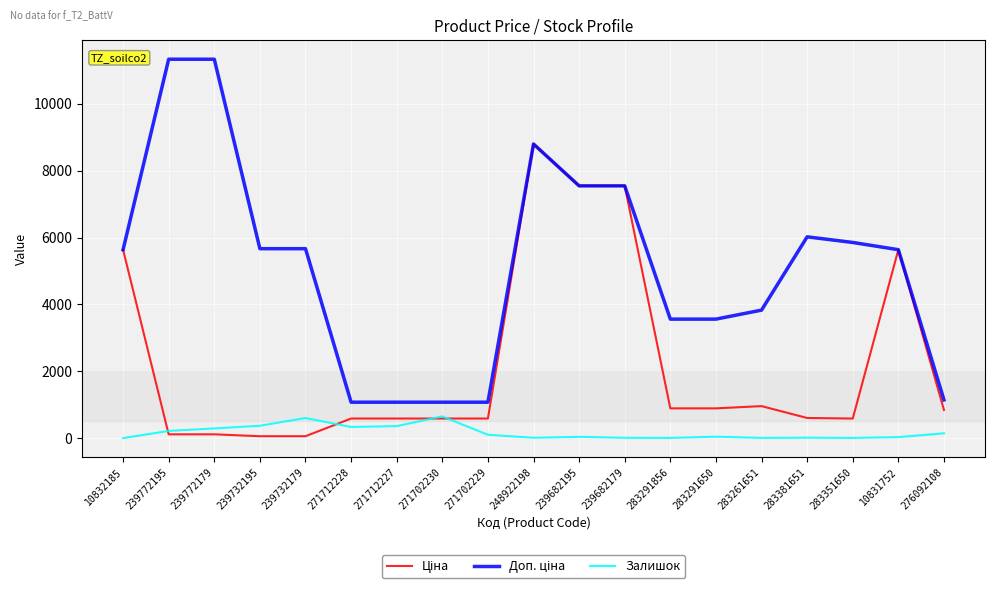

At which category is the sum across all series the highest?

248922198